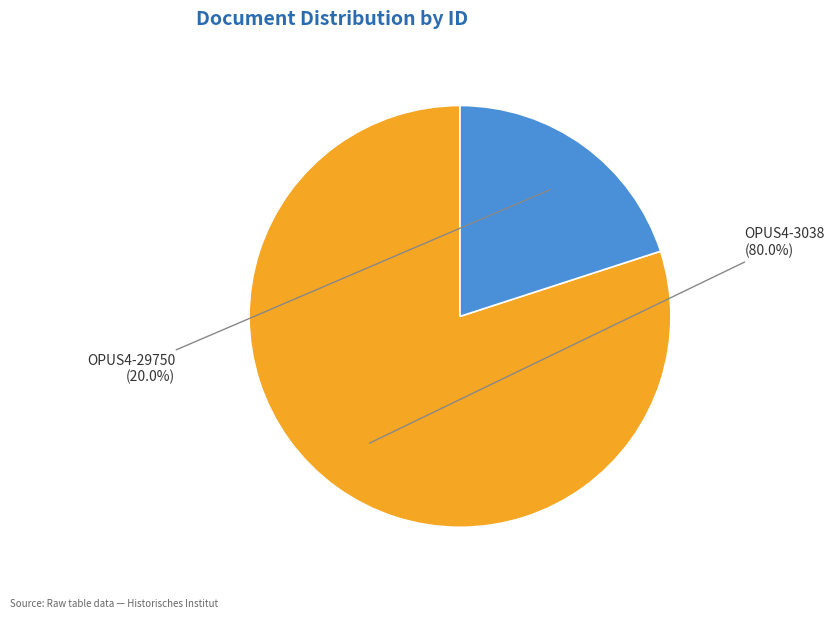

To the nearest percent, what percentage of the pie is OPUS4-29750?

20%